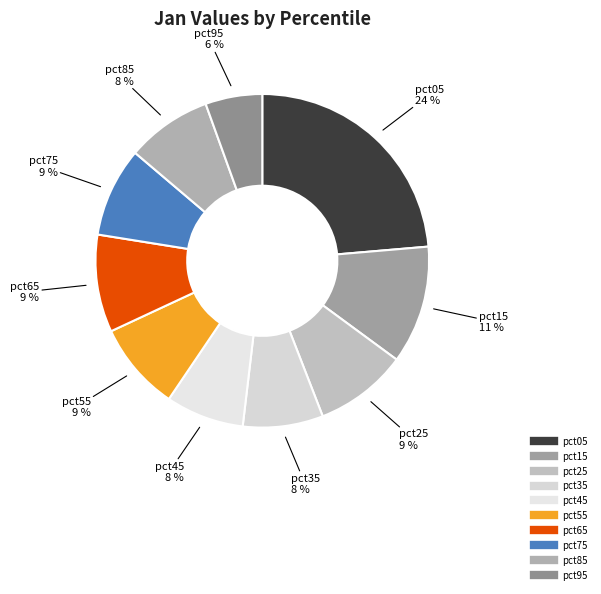

Between pct25 and pct85, which is larger?

pct25